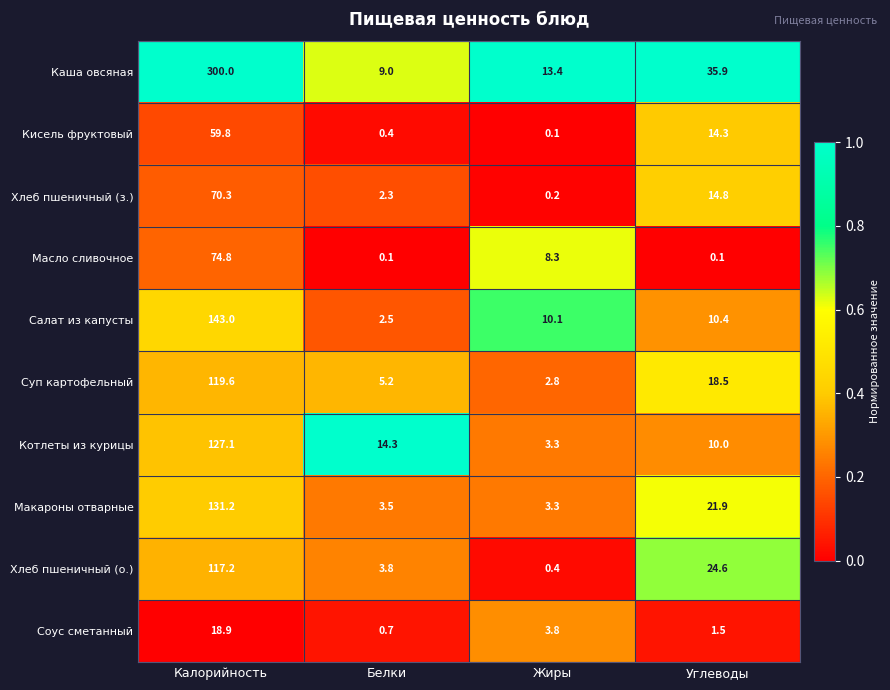

Is it true that Соус сметанный equals 0.3 at Углеводы?

False